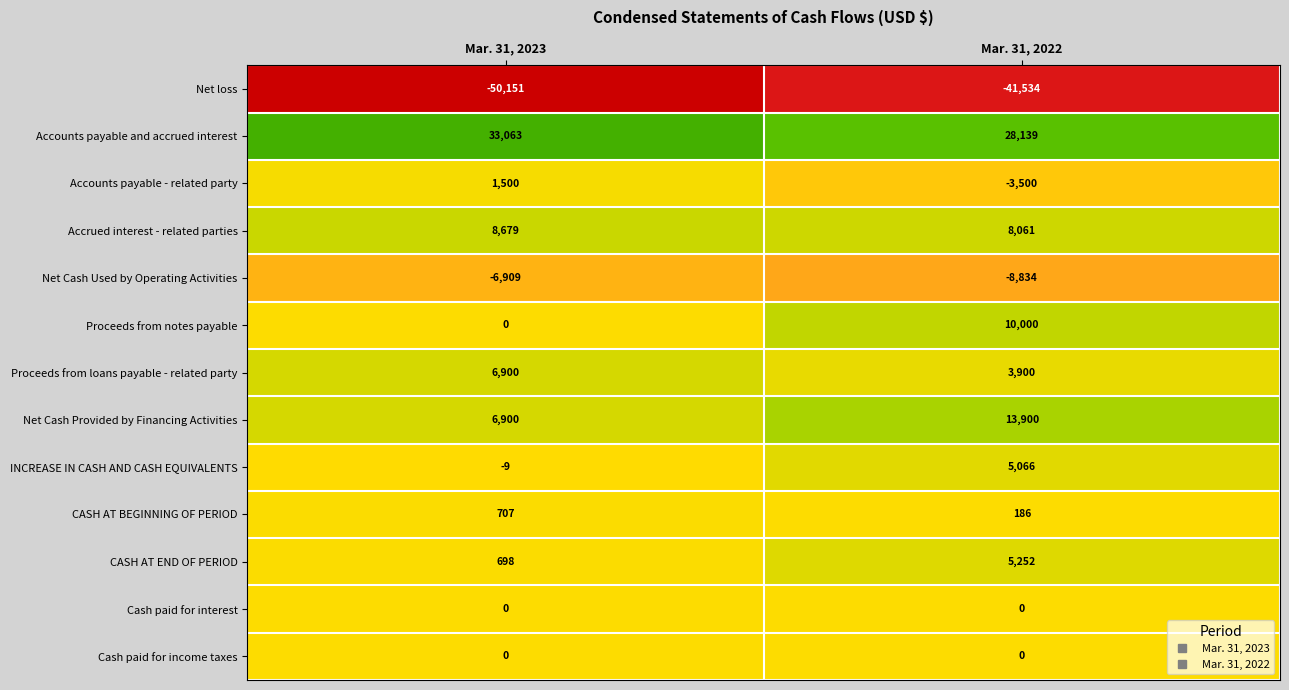

Reading left to right, what are all the values shown in this chart?

Net loss: -50151	-41534
Accounts payable and accrued interest: 33063	28139
Accounts payable - related party: 1500	-3500
Accrued interest - related parties: 8679	8061
Net Cash Used by Operating Activities: -6909	-8834
Proceeds from notes payable: 0	10000
Proceeds from loans payable - related party: 6900	3900
Net Cash Provided by Financing Activities: 6900	13900
INCREASE IN CASH AND CASH EQUIVALENTS: -9	5066
CASH AT BEGINNING OF PERIOD: 707	186
CASH AT END OF PERIOD: 698	5252
Cash paid for interest: 0	0
Cash paid for income taxes: 0	0